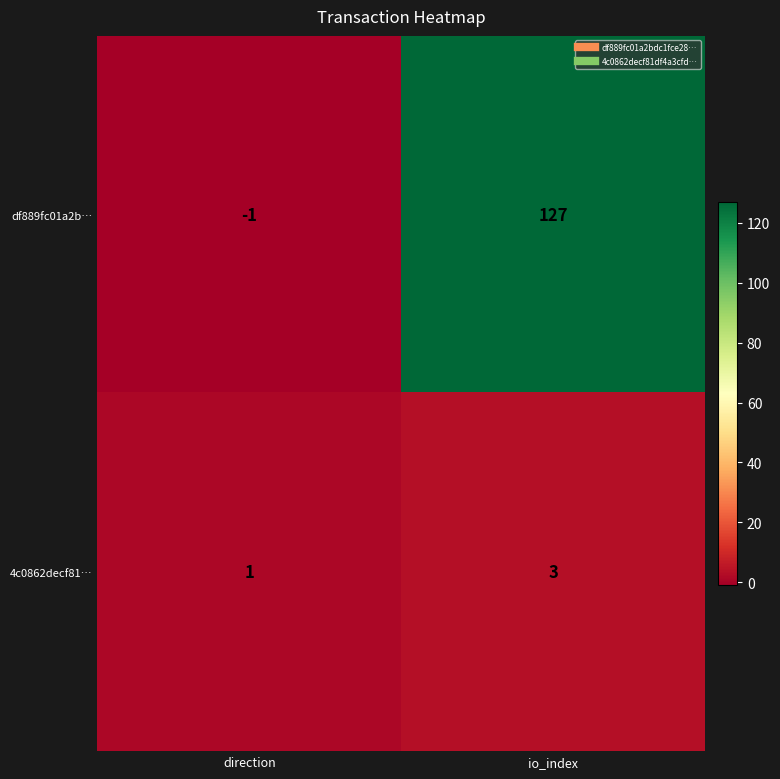

What is the difference between the df889fc01a2b… values at direction and io_index?

128